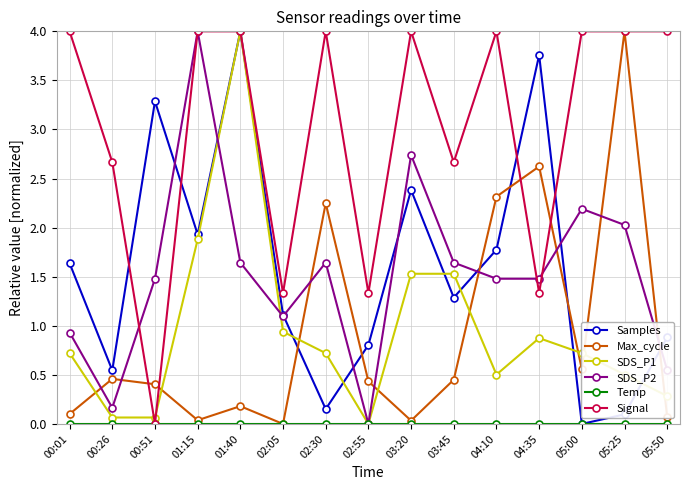

What is the highest value of the SDS_P1 series?

4.0